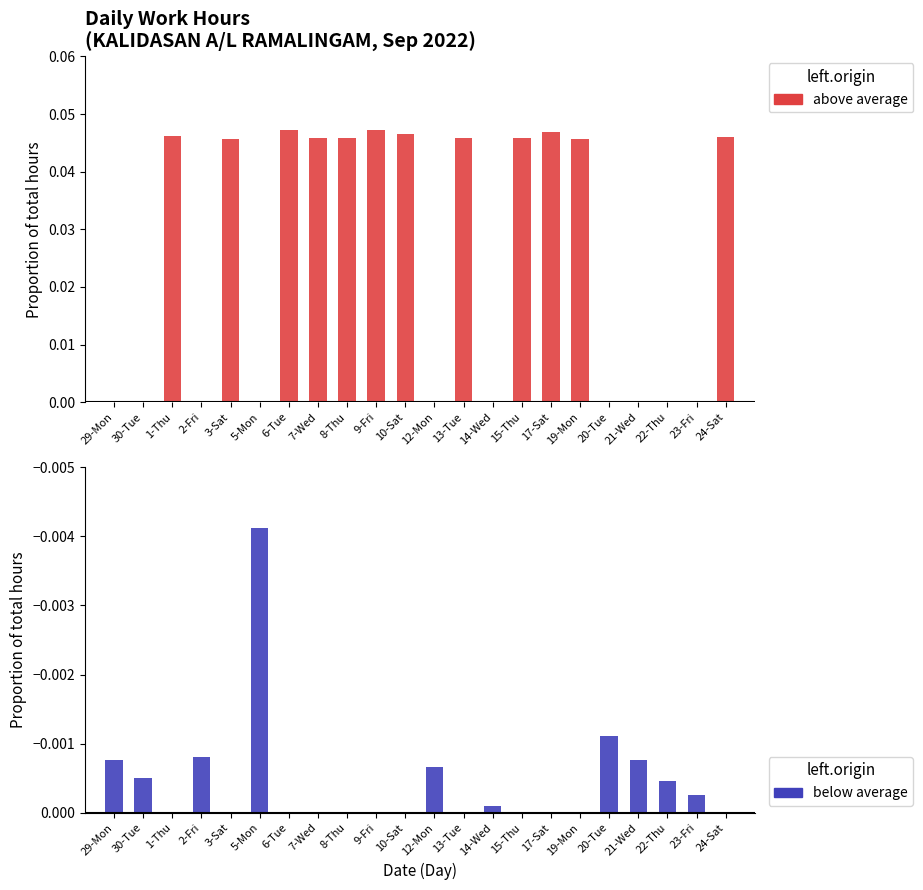

Rank the series by their average value, from lowest to highest.

below average, above average